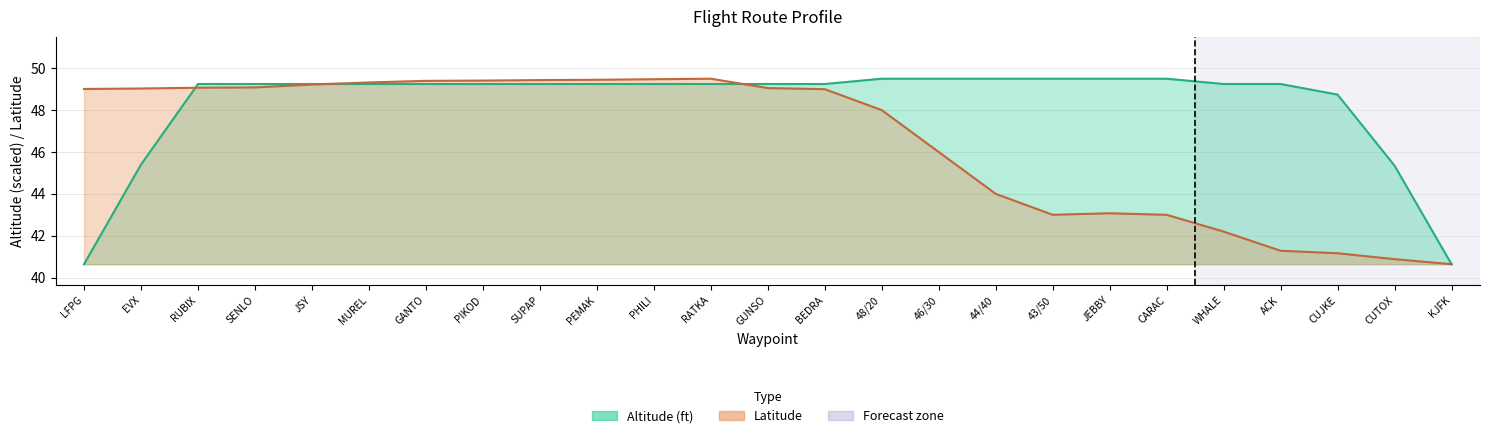

What is the average value of the Altitude (ft) series?

48.3